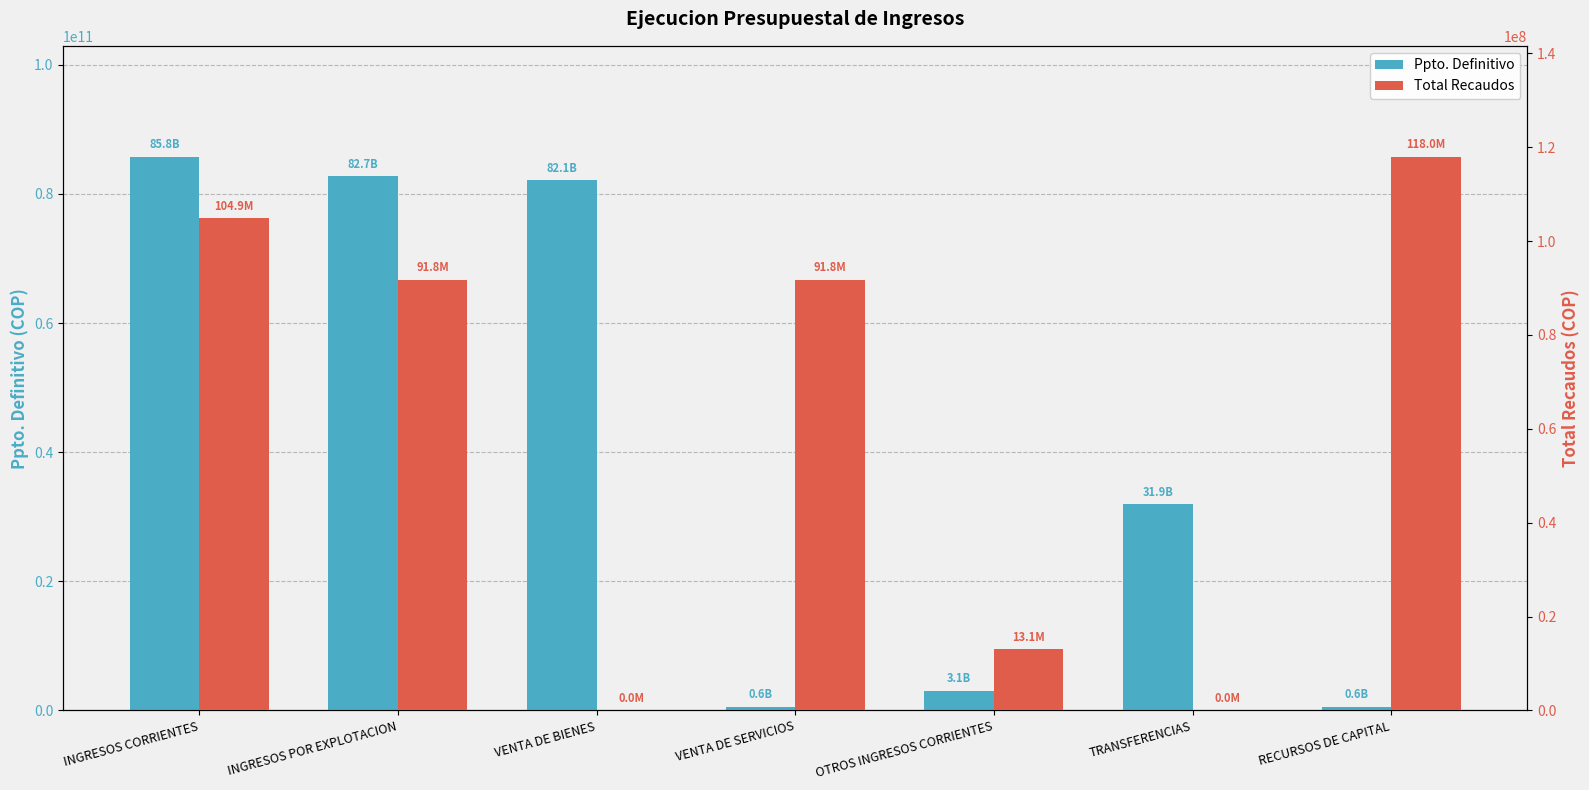

At OTROS INGRESOS CORRIENTES, list the series in order from largest to smallest.

Ppto. Definitivo, Total Recaudos